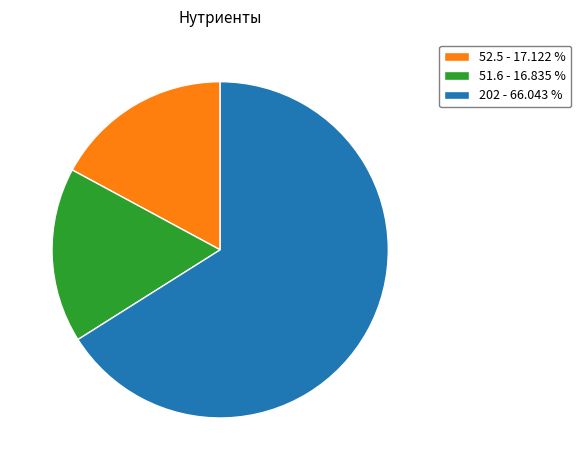

Do 52.5 - 17.122 % and 51.6 - 16.835 % together represent more than half of the pie?

No